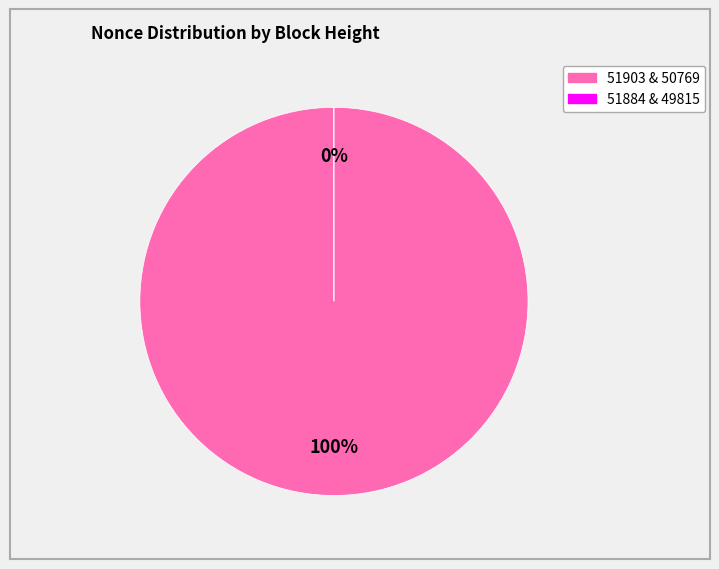

To the nearest percent, what is the average slice percentage?

50%